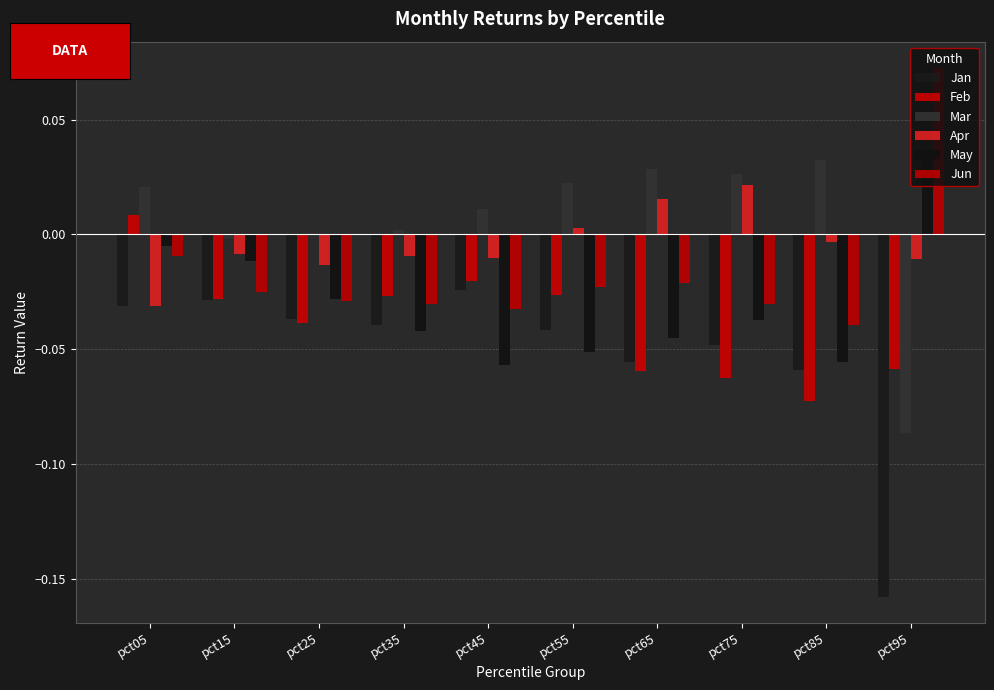

Between pct55 and pct25, which is larger?

pct25